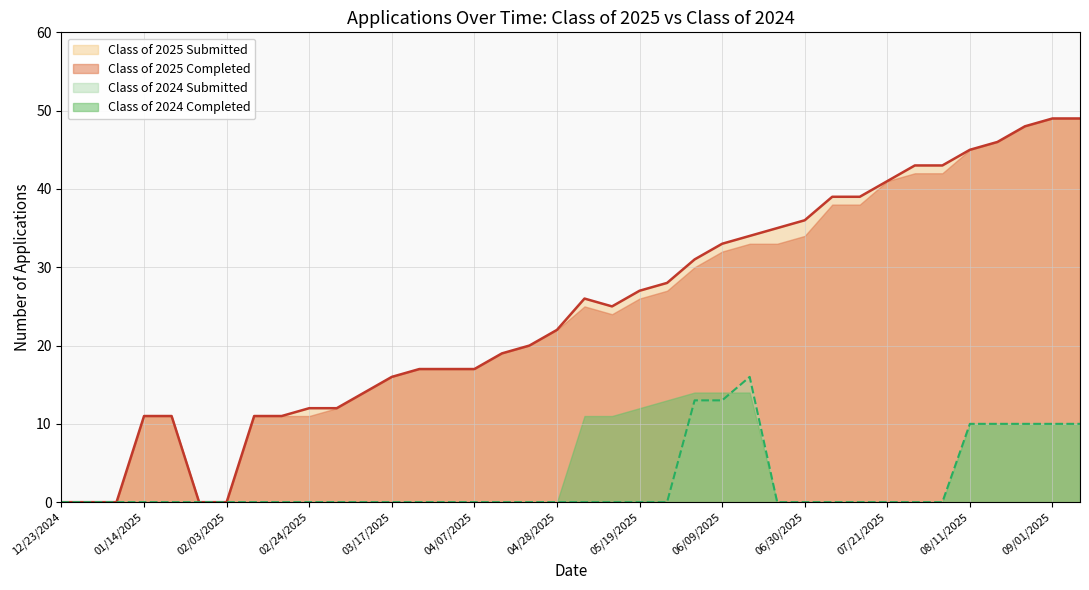

List the labels in order of Class of 2024 Submitted value, largest first.

06/16/2025, 06/02/2025, 06/09/2025, 08/11/2025, 08/18/2025, 08/25/2025, 09/01/2025, 09/08/2025, 12/23/2024, 12/30/2024, 01/06/2025, 01/14/2025, 01/20/2025, 01/27/2025, 02/03/2025, 02/10/2025, 02/18/2025, 02/24/2025, 03/03/2025, 03/10/2025, 03/17/2025, 03/24/2025, 03/31/2025, 04/07/2025, 04/14/2025, 04/21/2025, 04/28/2025, 05/06/2025, 05/12/2025, 05/19/2025, 05/26/2025, 06/21/2025, 06/30/2025, 07/07/2025, 07/14/2025, 07/21/2025, 07/28/2025, 08/04/2025